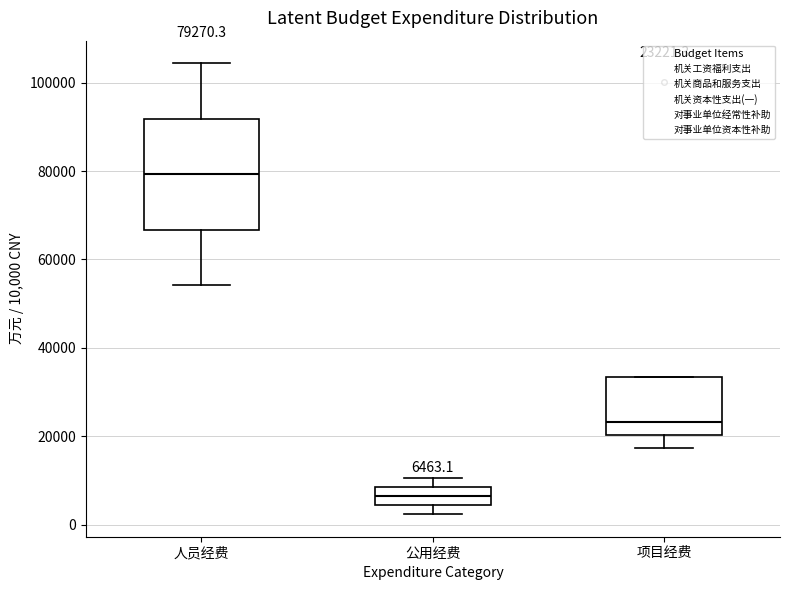

Which box's median line is the highest?

人员经费